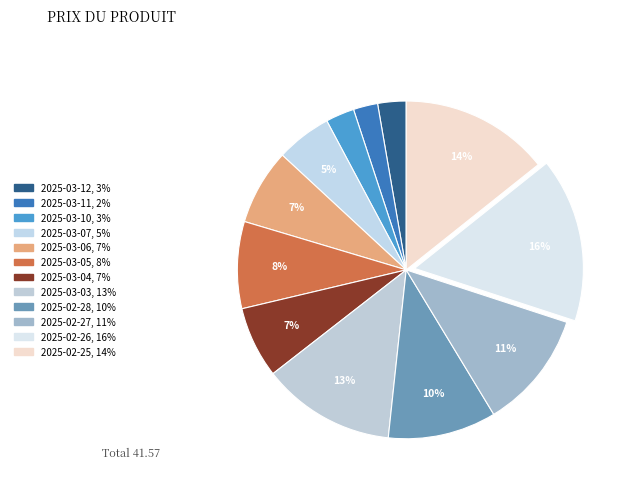

Is there a majority slice in this chart?

No